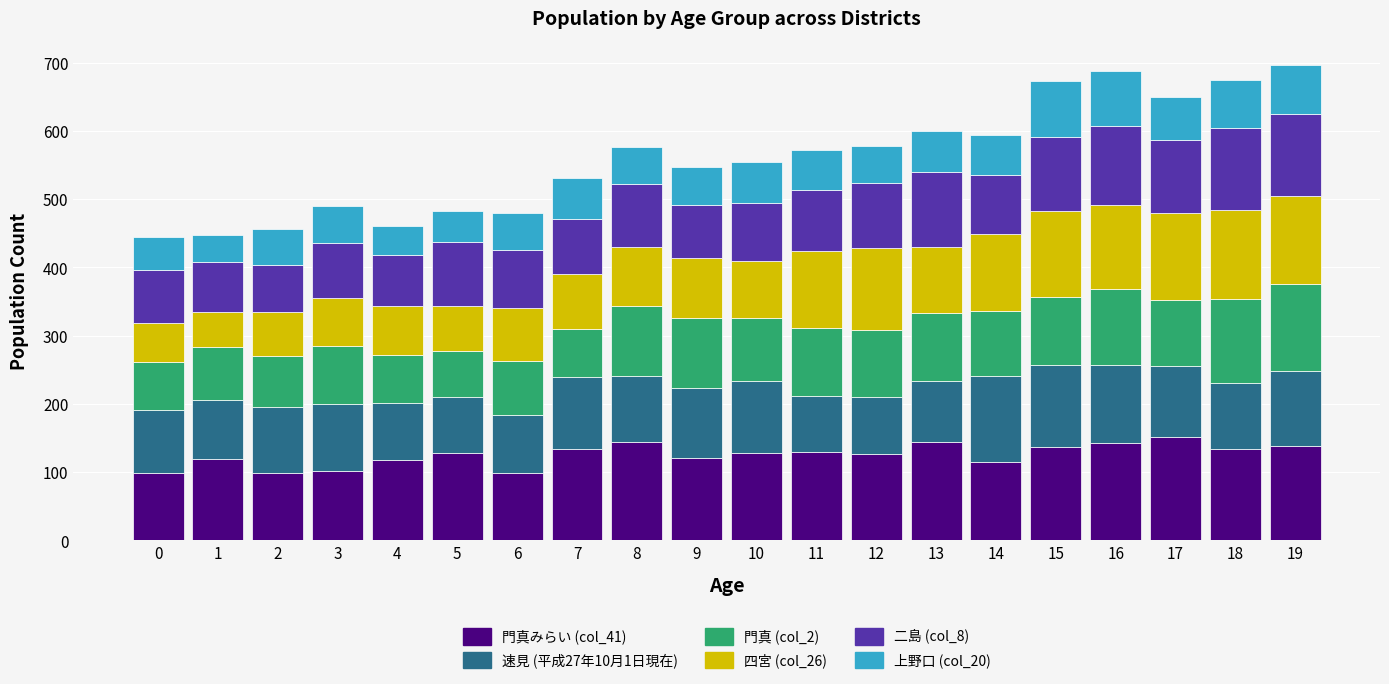

The 門真みらい (col_41) series shows 138 at 19. True or false?

True